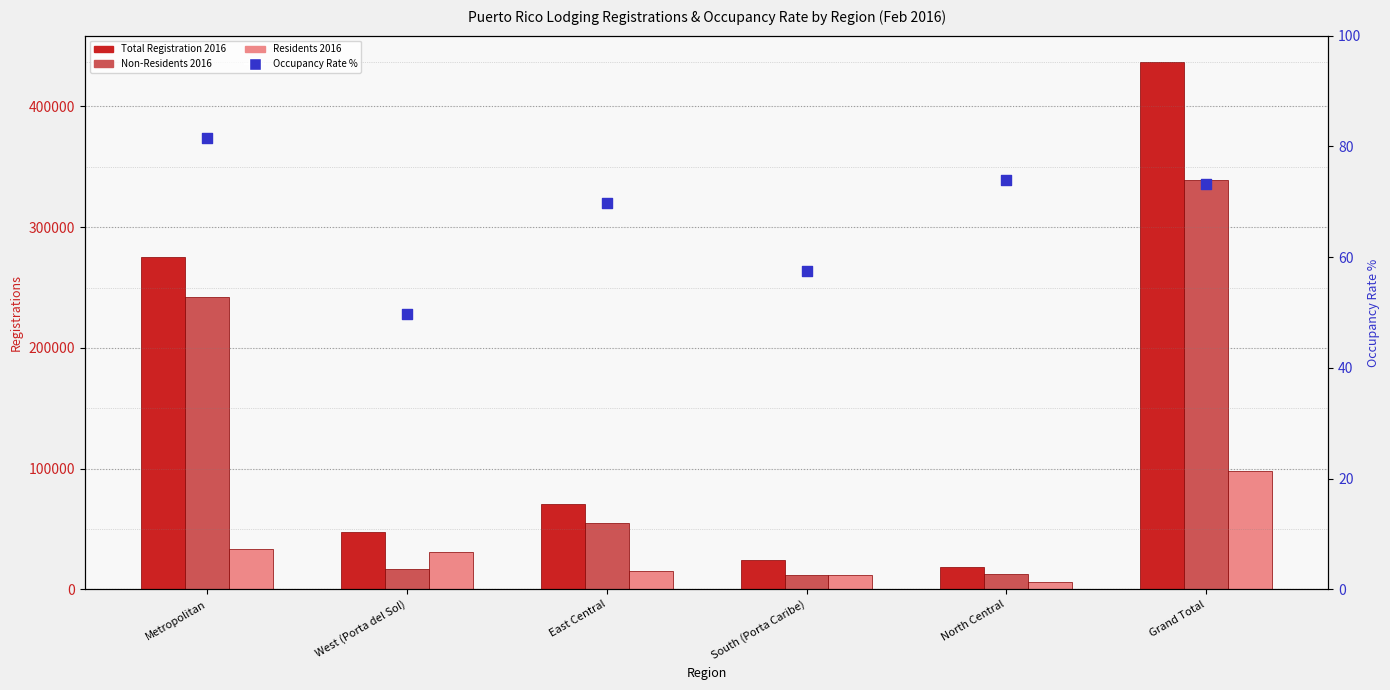

Which series has the largest Y range (max minus min)?

Total Registration 2016